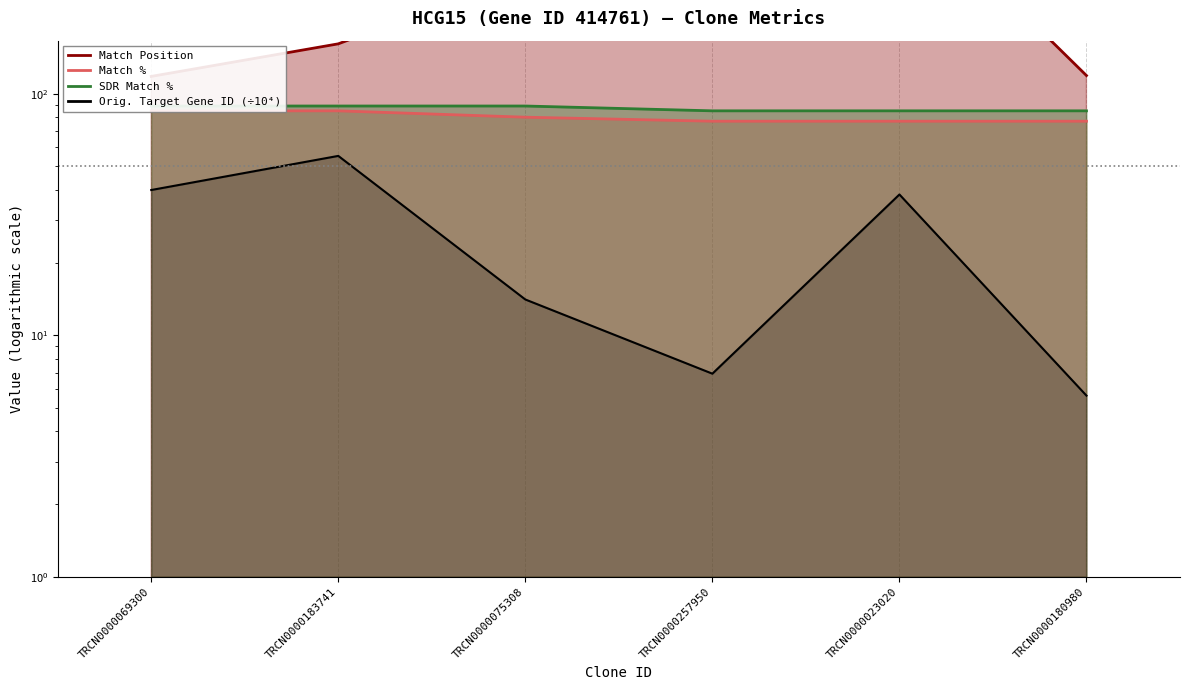

Count the number of data series in this chart.

4